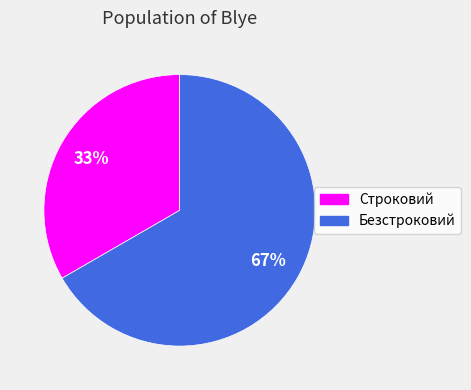

Count the number of slices in the pie.

2